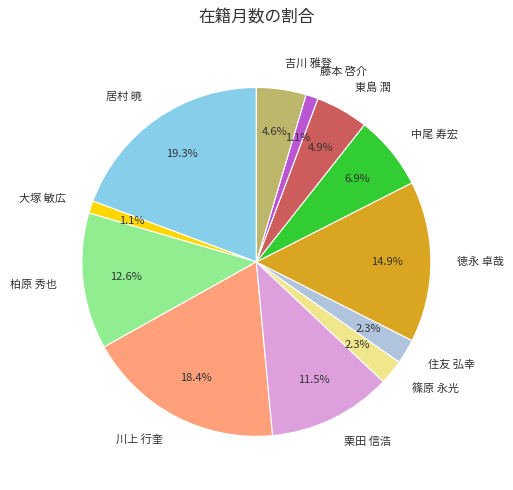

True or false: 柏原 秀也 accounts for 13% of the total.

True